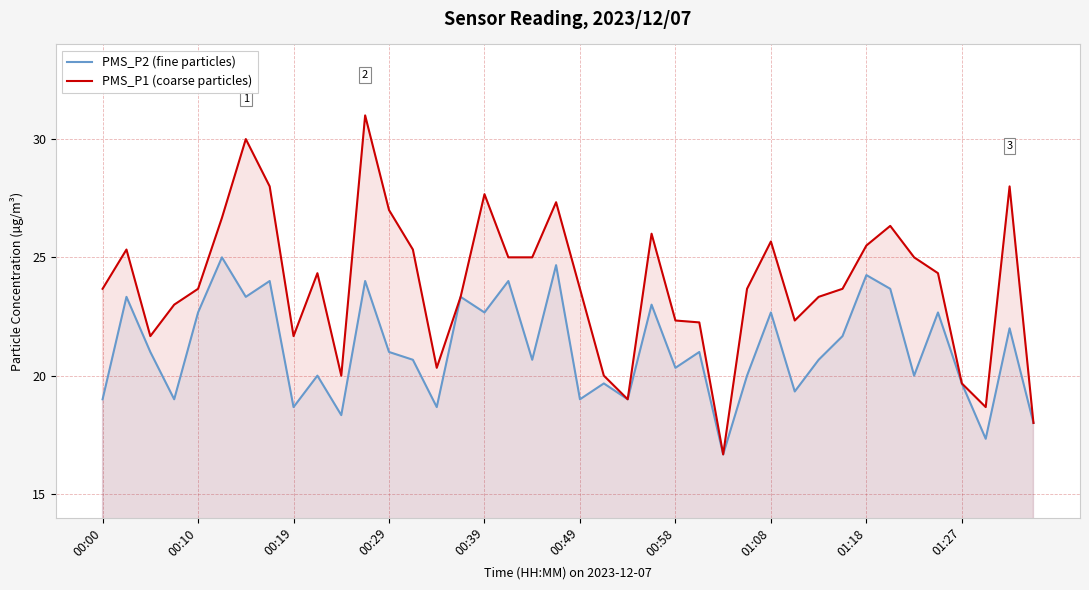

True or false: PMS_P2 (fine particles) has a value of 4.5 at 00:19.

False